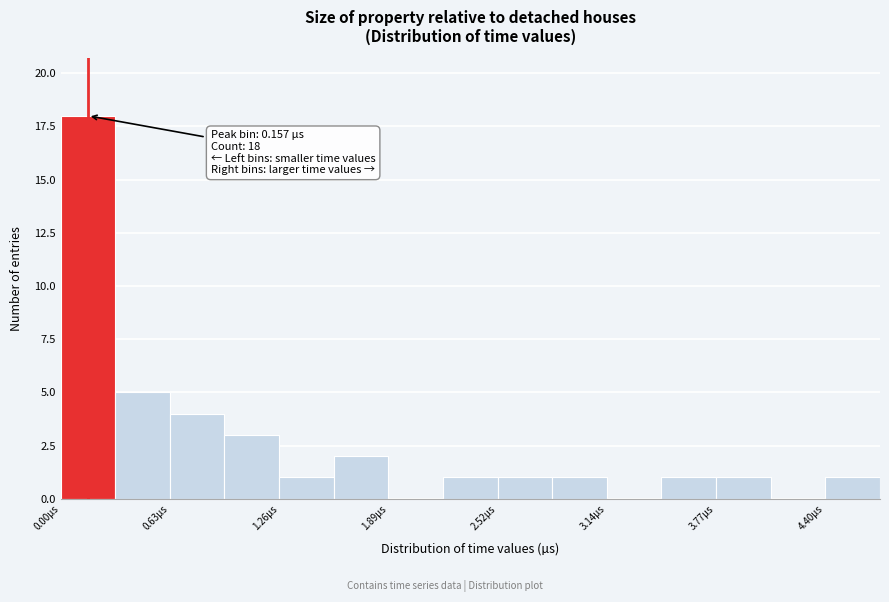

Read against the x-axis, roughly where is the centre of the tallest bar?

0.2